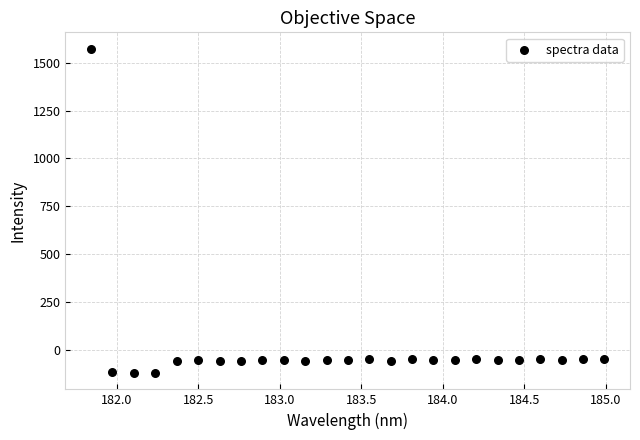

What is the range of X values (max minus min)?

3.1